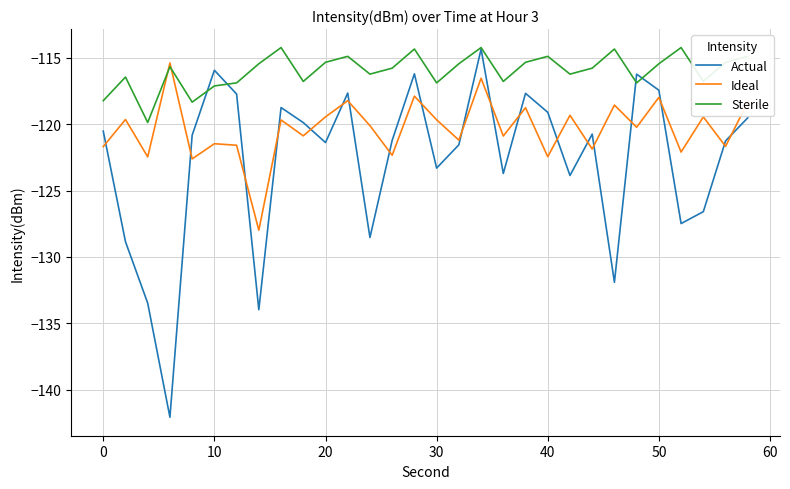

Does the chart have visible grid lines?

Yes